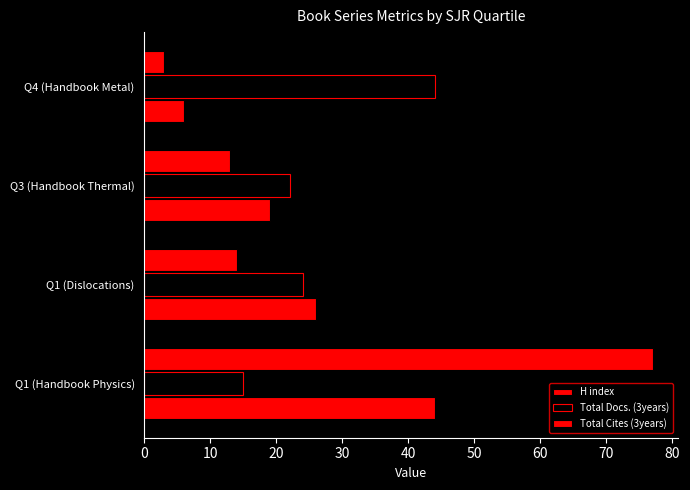

How many data points in Total Docs. (3years) are less than 24?

2